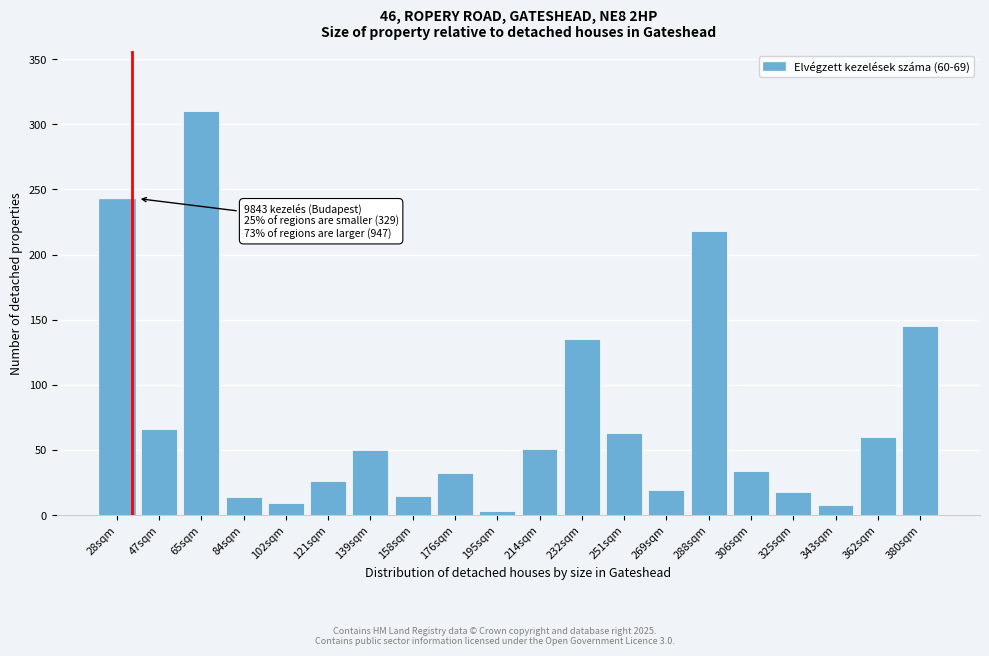

Where is the data nearest to the value 156?

380sqm